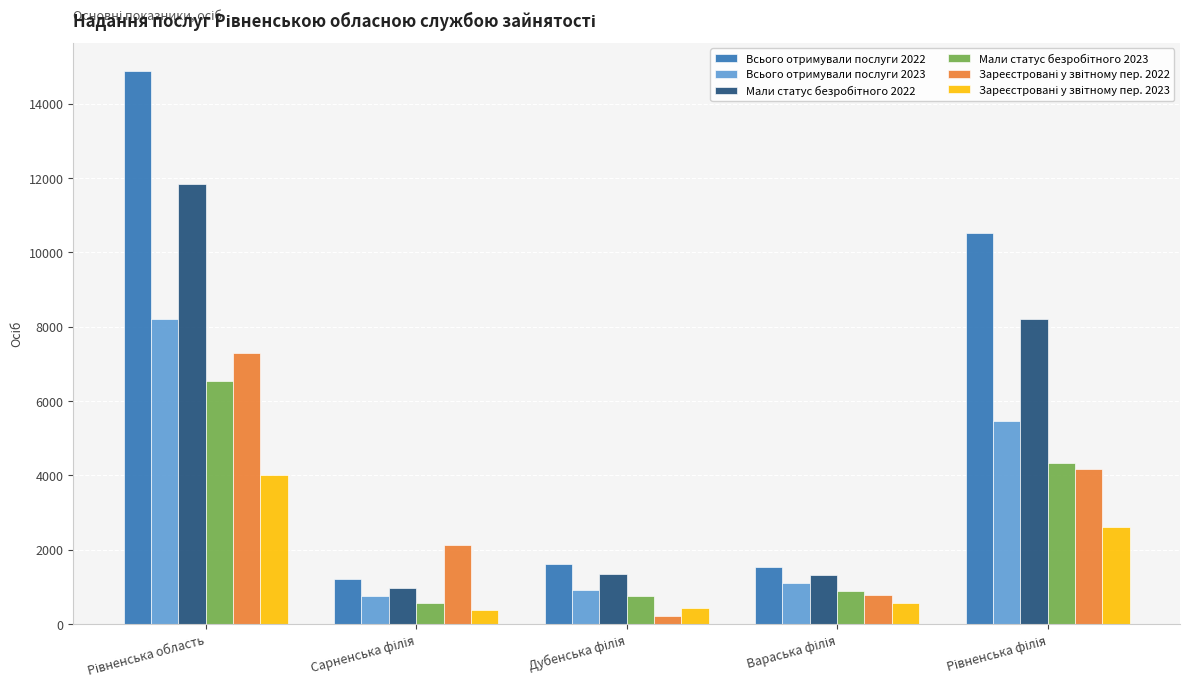

What is the maximum value shown in the chart?

14886